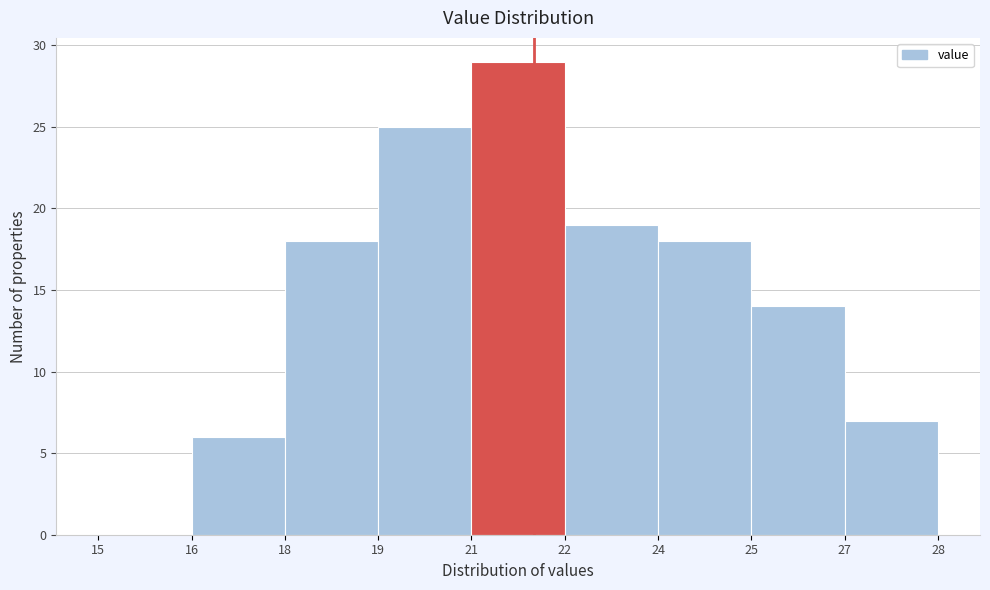

Reading left to right, transcribe all the data shown in this chart.

15=0	16=6	18=18	19=25	21=29	22=19	24=18	25=14	27=7